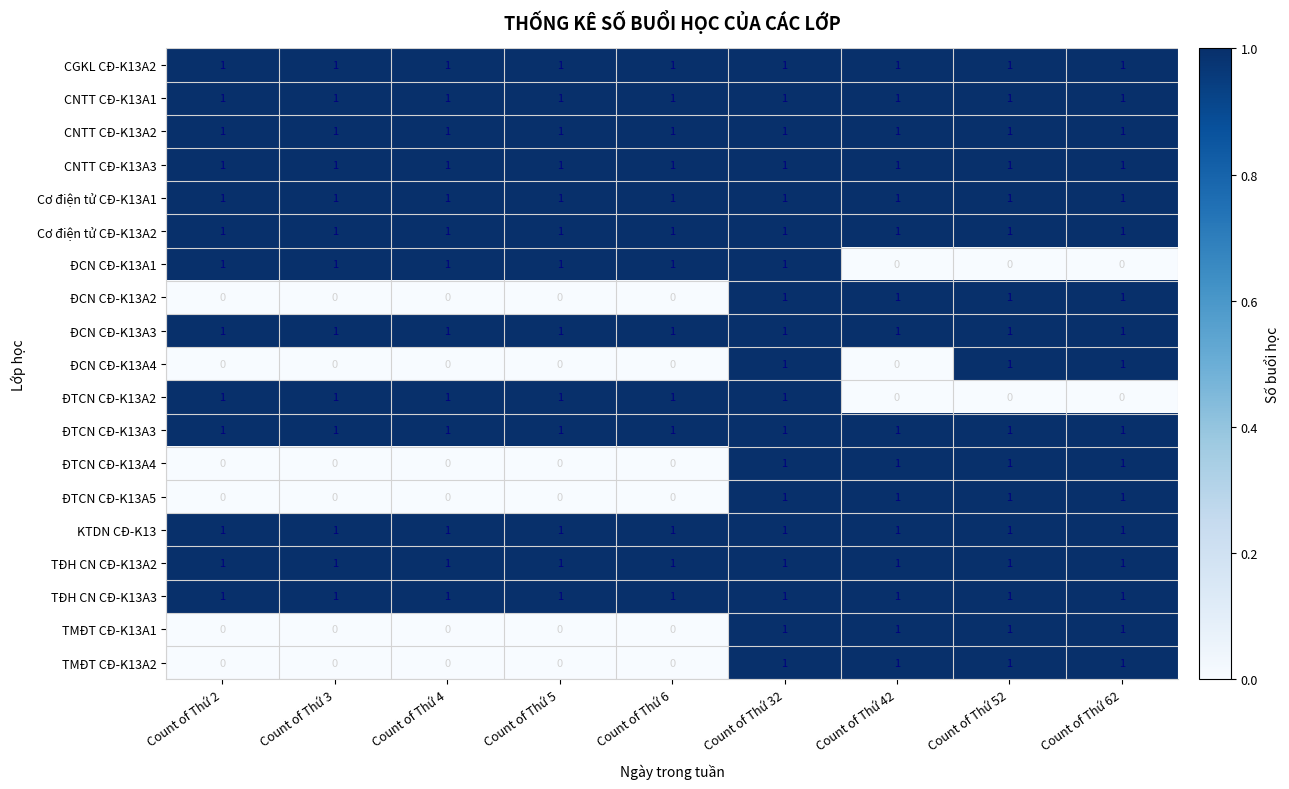

What is the spread (max minus min) of values at Count of Thứ 42?

1